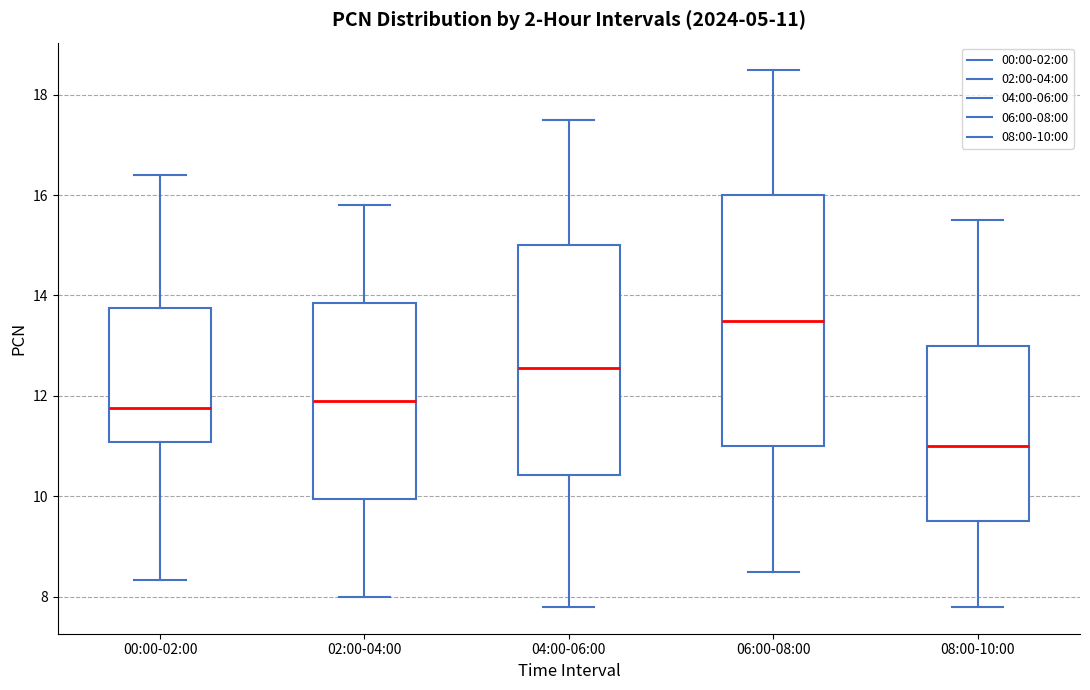

Which box's median line is the highest?

06:00-08:00